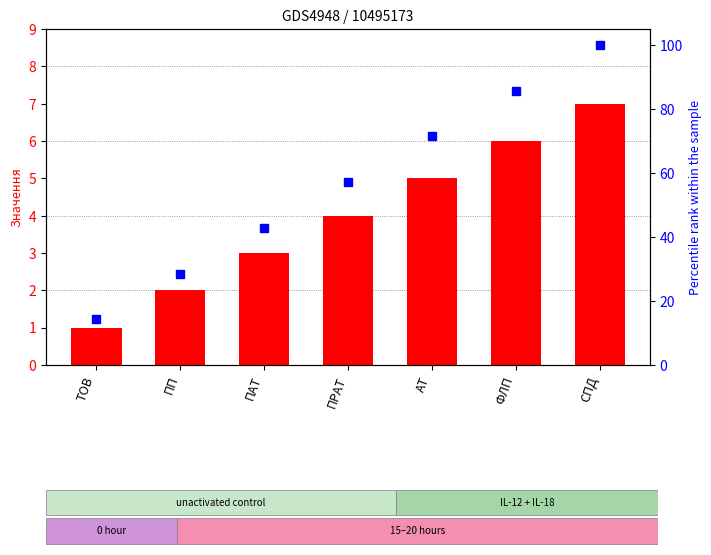

Reading right to left, what are all the values shown in this chart?

Должно (count): СПД=7.0	ФЛП=6.0	АТ=5.0	ПРАТ=4.0	ПАТ=3.0	ПП=2.0	ТОВ=1.0
col_2 (percentile rank): СПД=100.0	ФЛП=85.7	АТ=71.4	ПРАТ=57.1	ПАТ=42.9	ПП=28.6	ТОВ=14.3